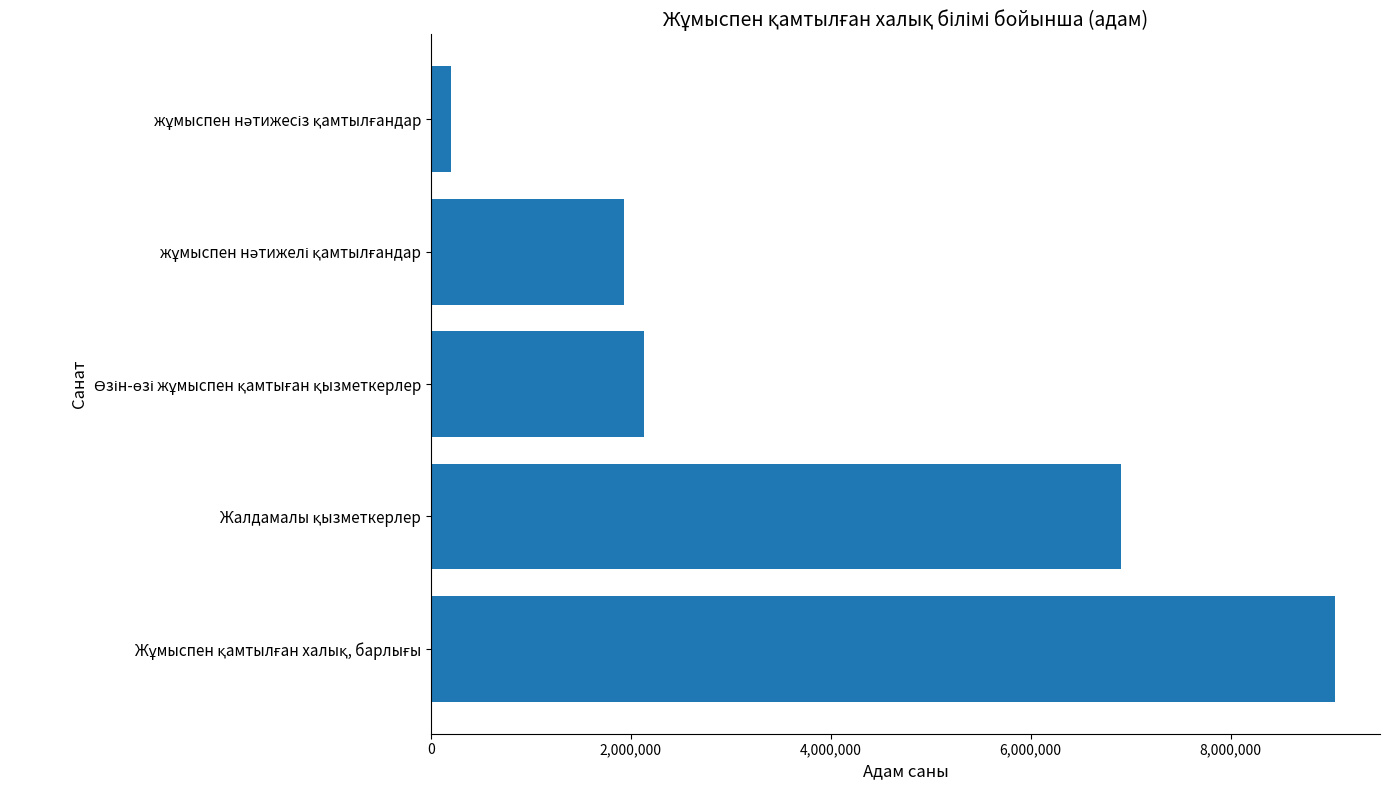

What is the smallest value displayed?

204891